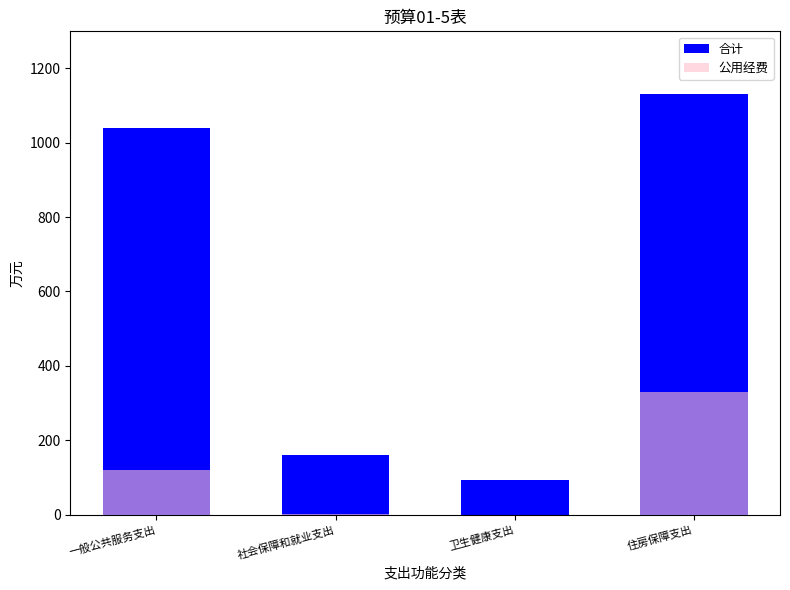

What position from the left is 社会保障和就业支出?

2